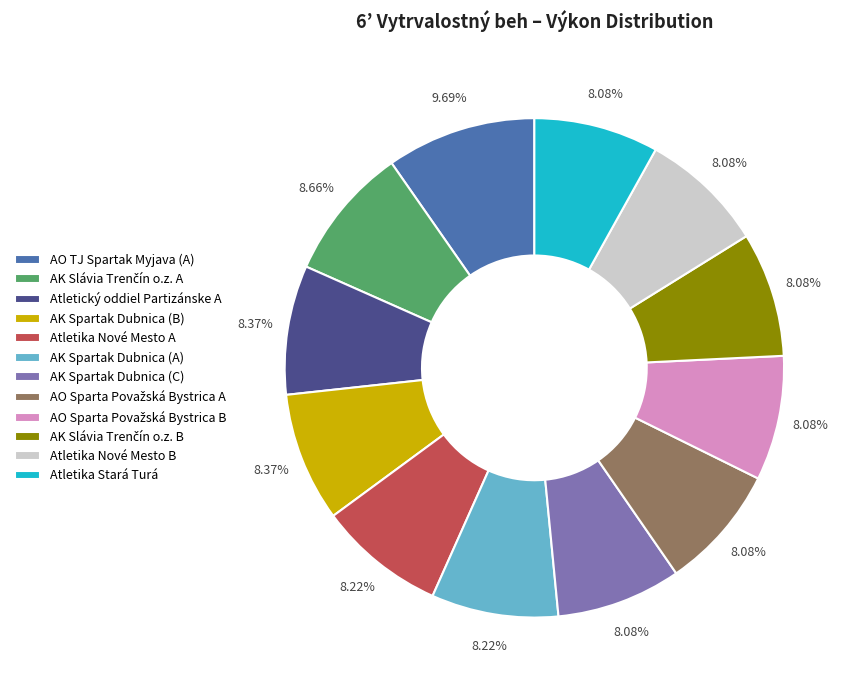

Count the number of slices in the pie.

12